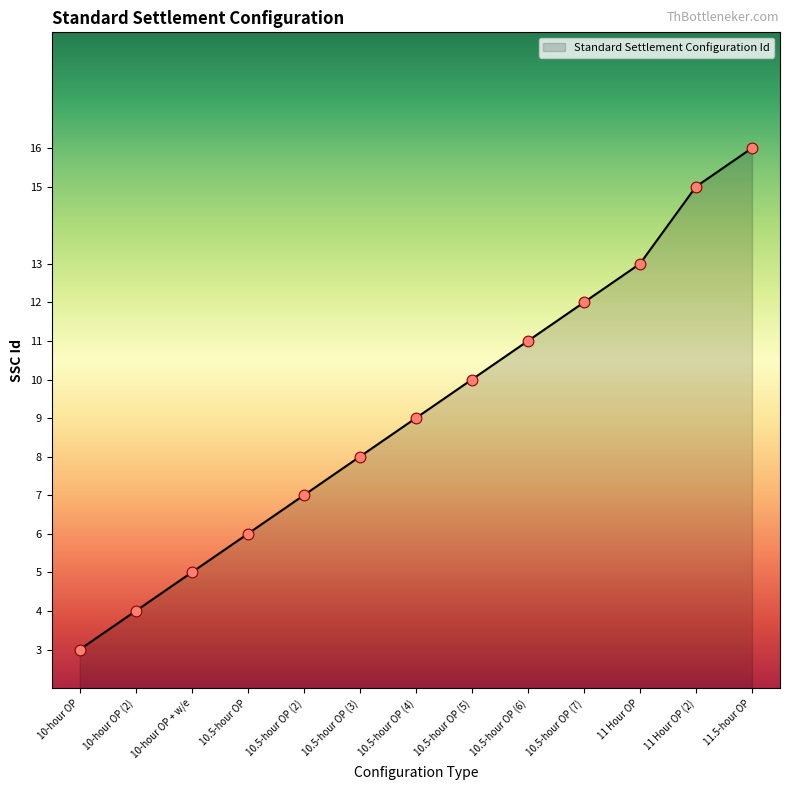

What is the ratio of the value at 10.5-hour OP (4) to the value at 10.5-hour OP?

1.5